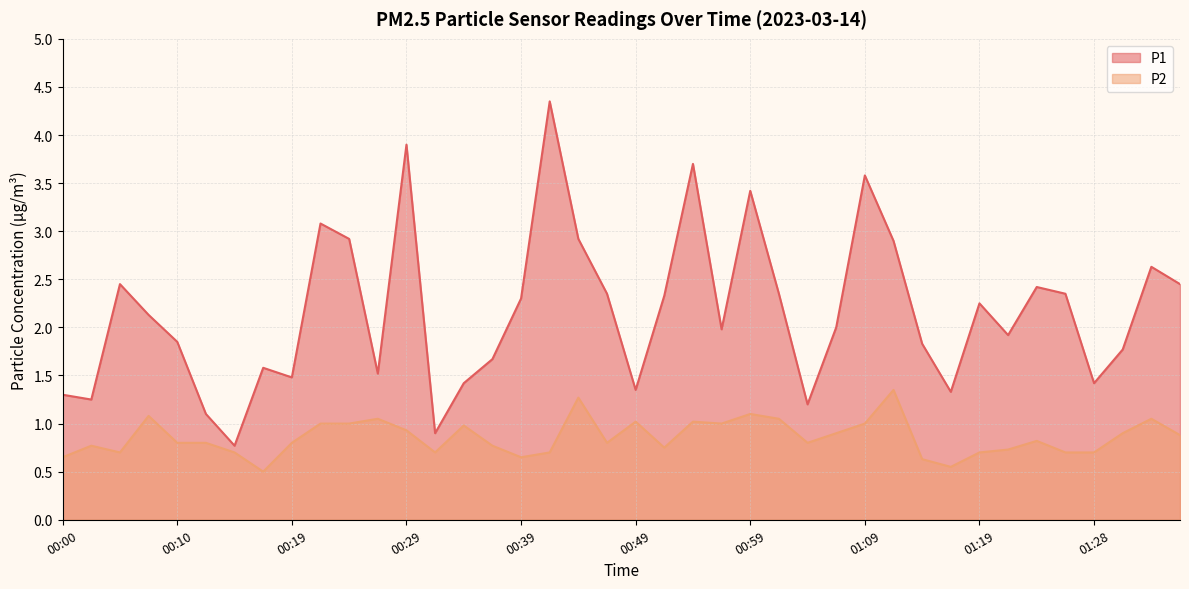

Rank the series at 00:54 from lowest to highest value.

P2, P1